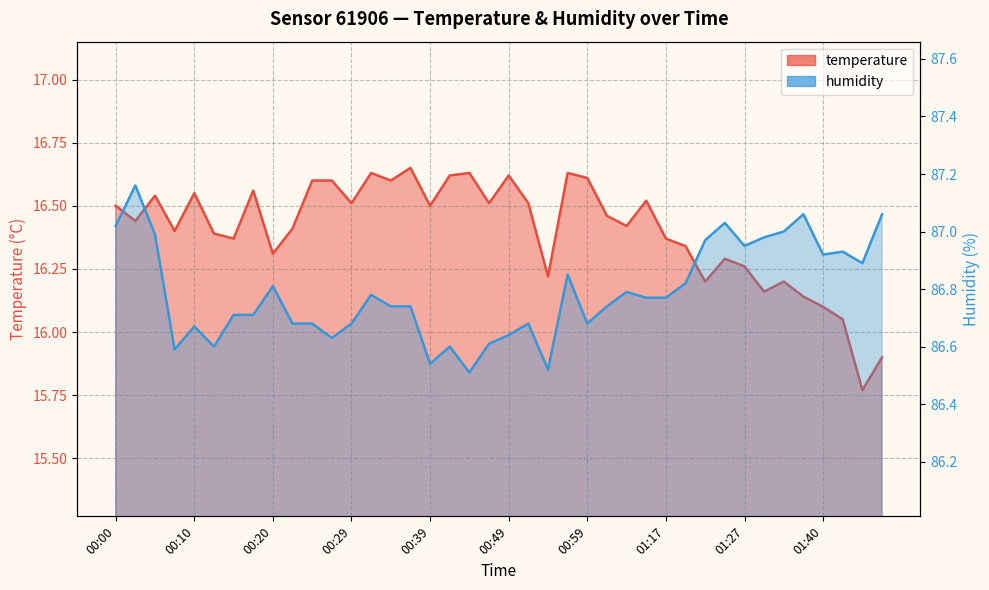

True or false: temperature and humidity cross at least once.

False